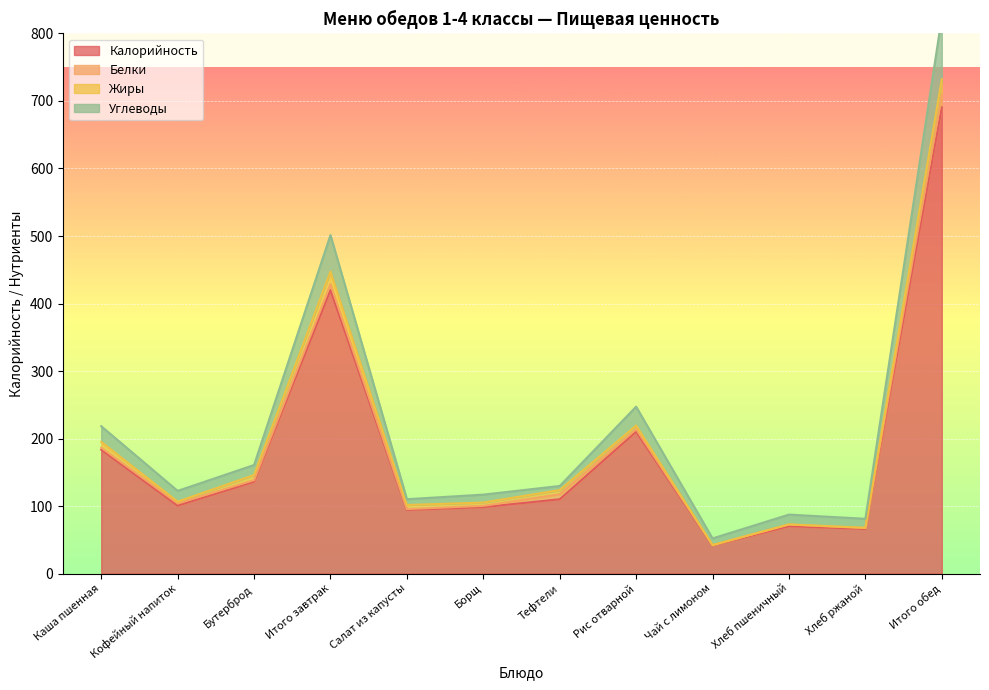

Where is Калорийность nearest to the value 365?

Итого завтрак